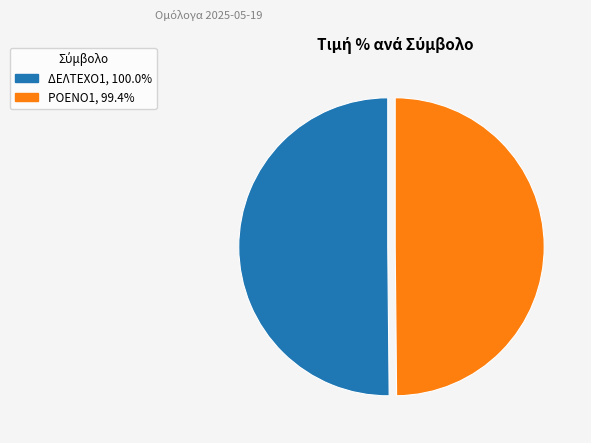

What is the ratio of the value at ΡΟΕΝΟ1, 99.4% to the value at ΔΕΛΤΕΧΟ1, 100.0%?

1.0